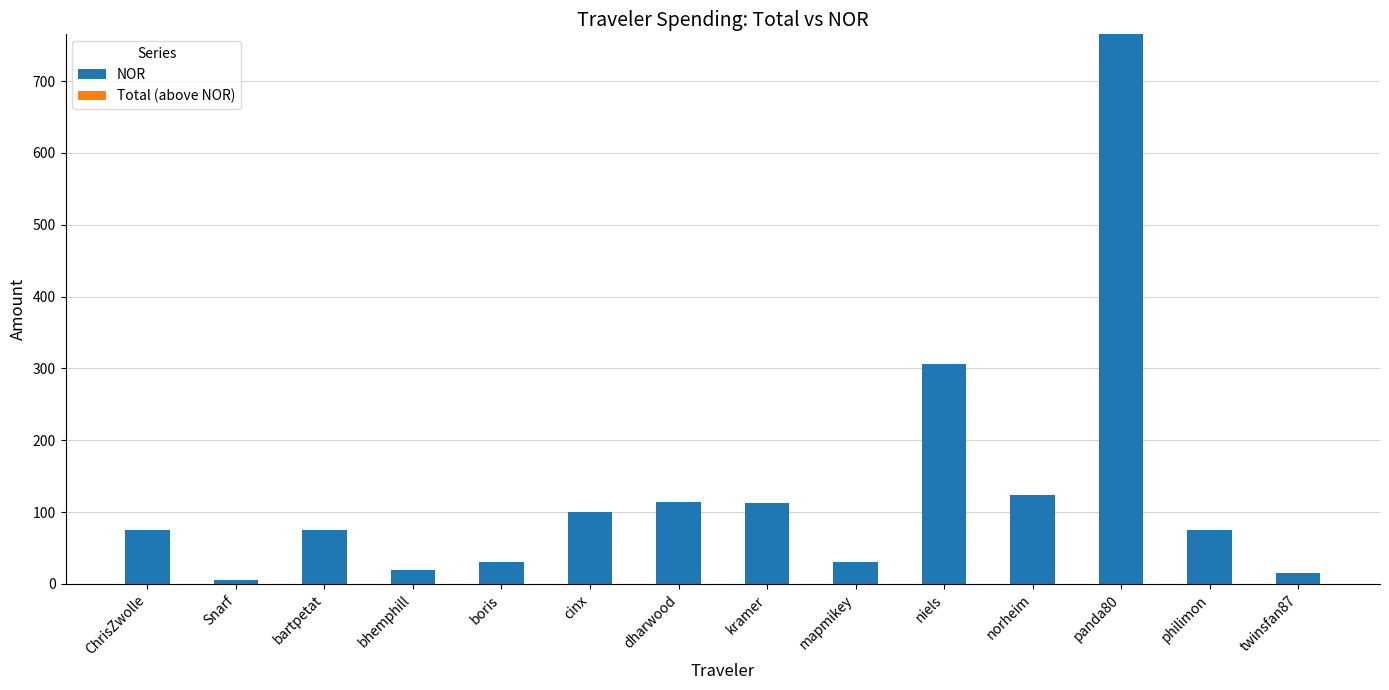

How many bars are there in total?

14